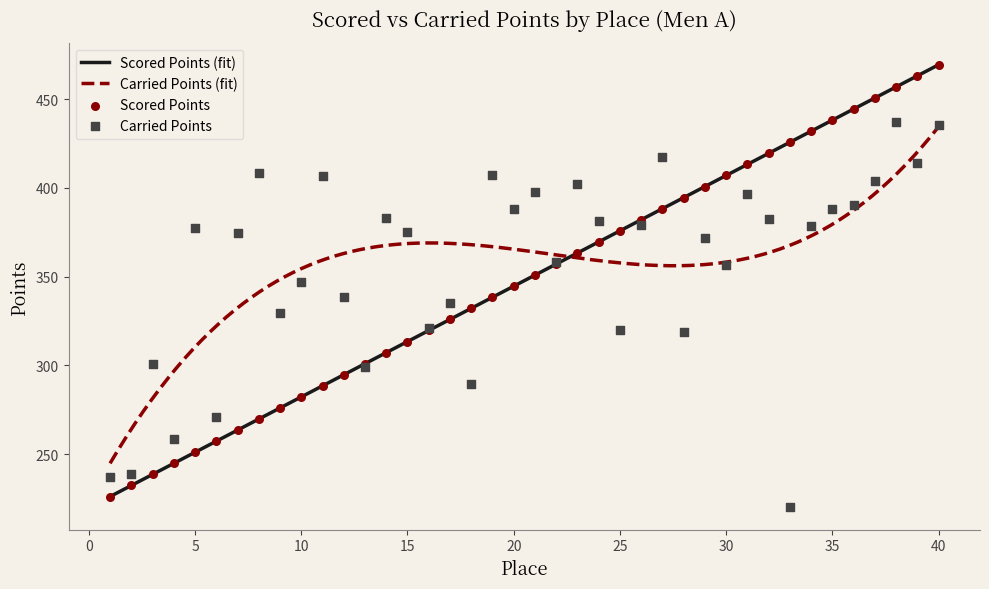

Is the value of Scored Points at 7 greater than the value of Carried Points at 30?

No